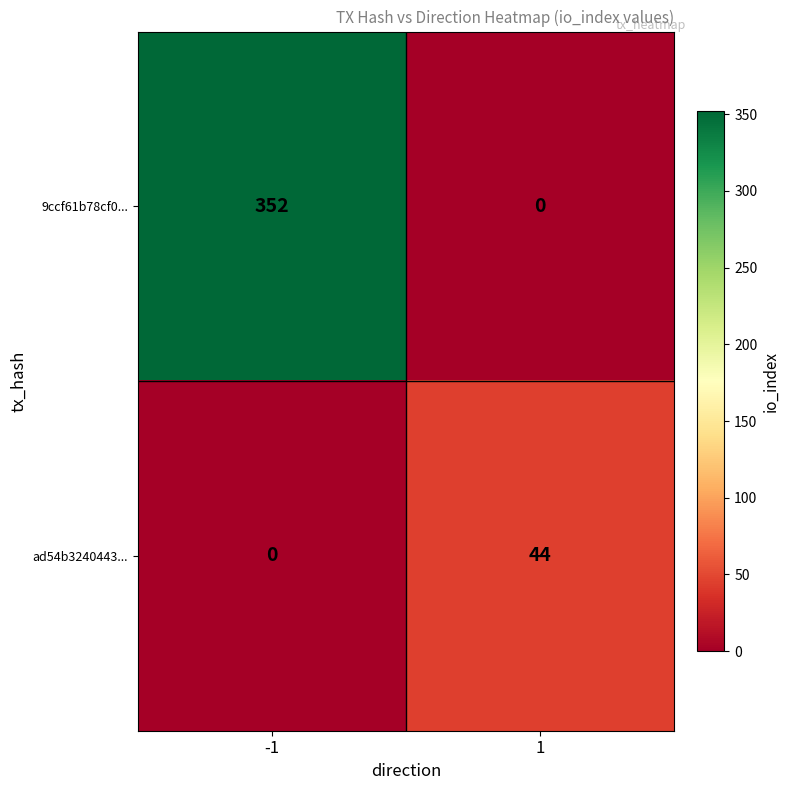

Read the ad54b3240443... value at 1, to the nearest 10.

40